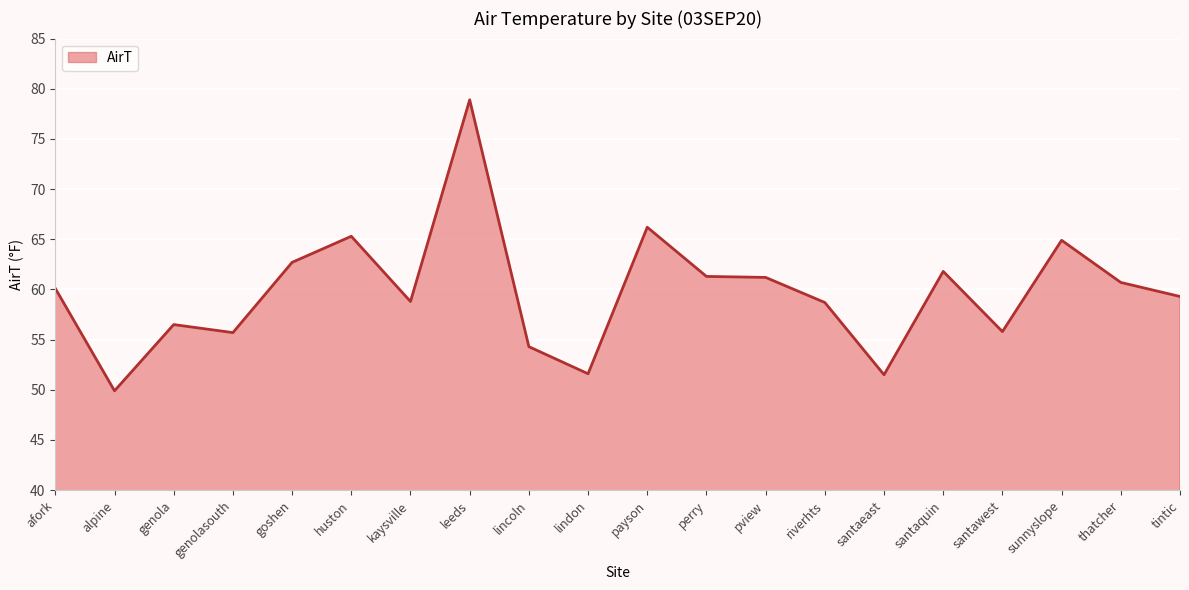

What is the minimum value shown in the chart?

49.9